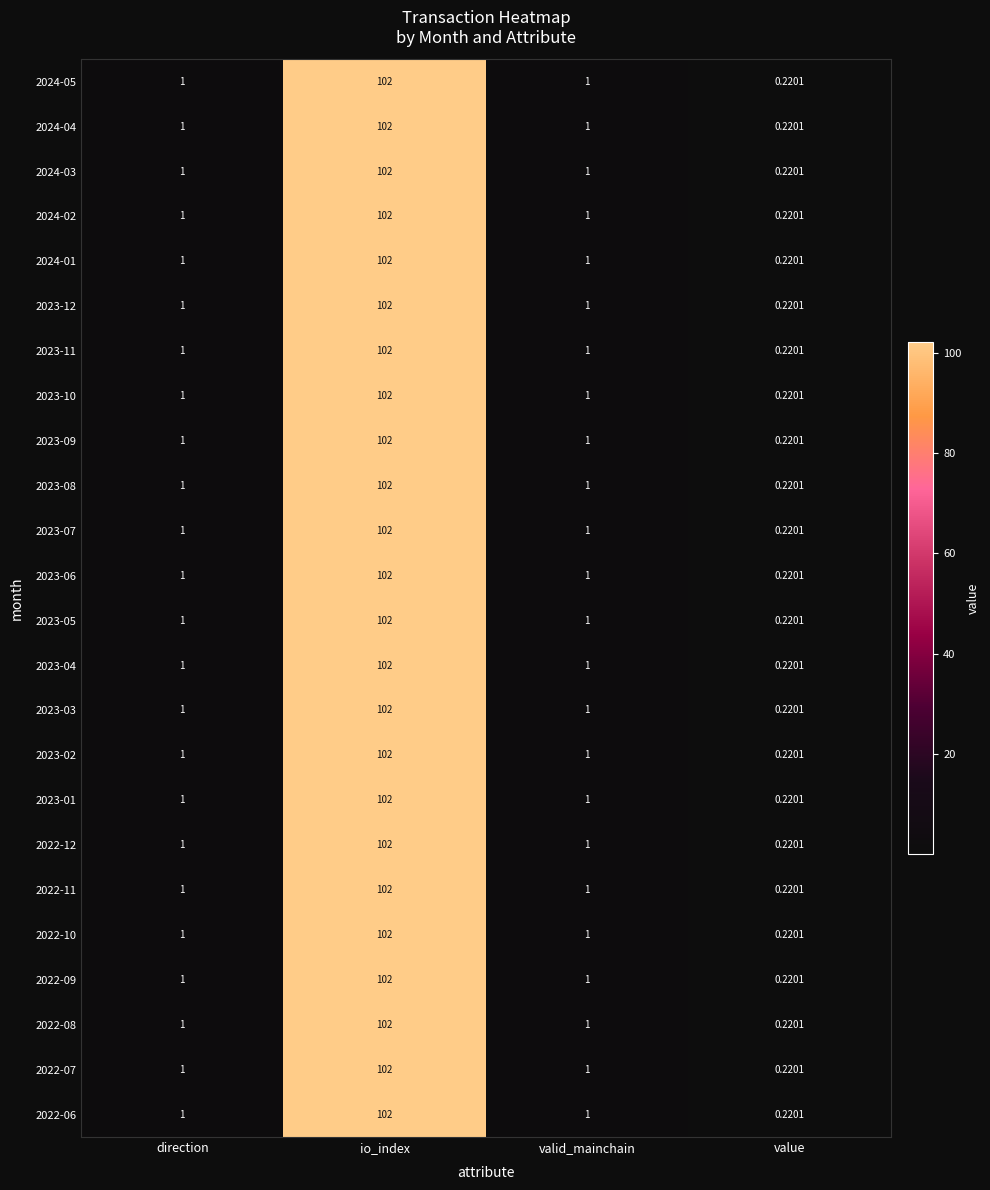

Which category has the highest value in the 2024-01 series?

io_index